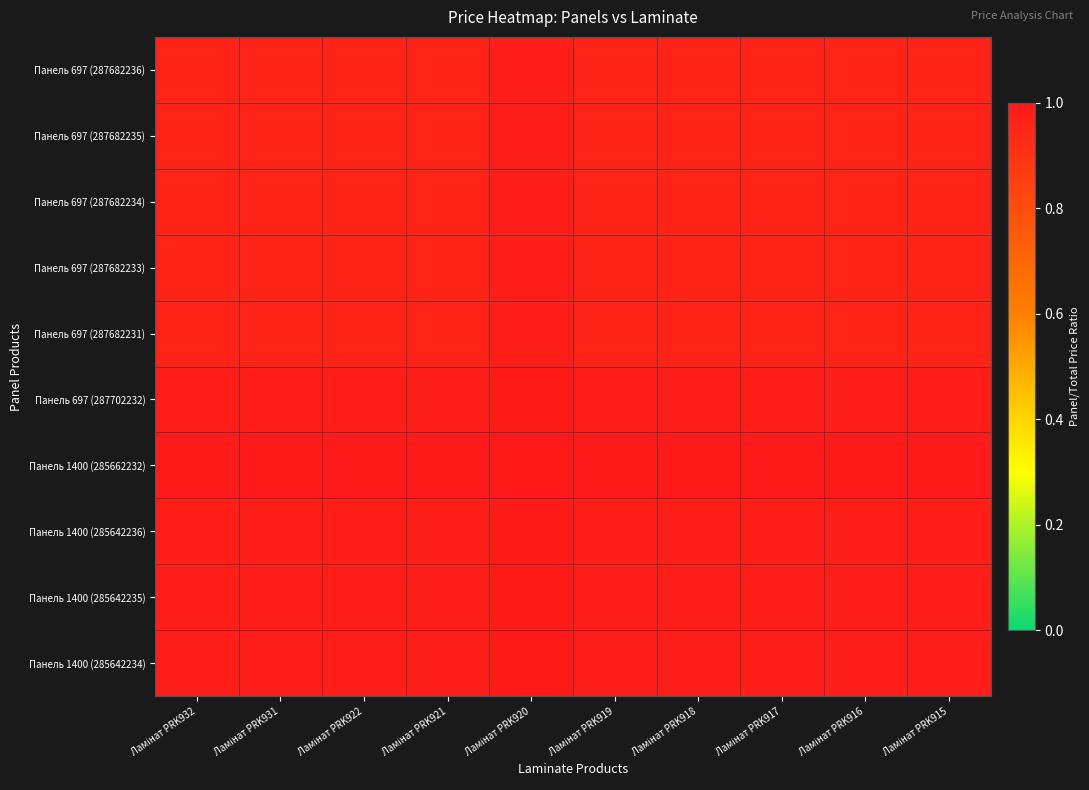

What is the maximum value shown in the chart?

1.0